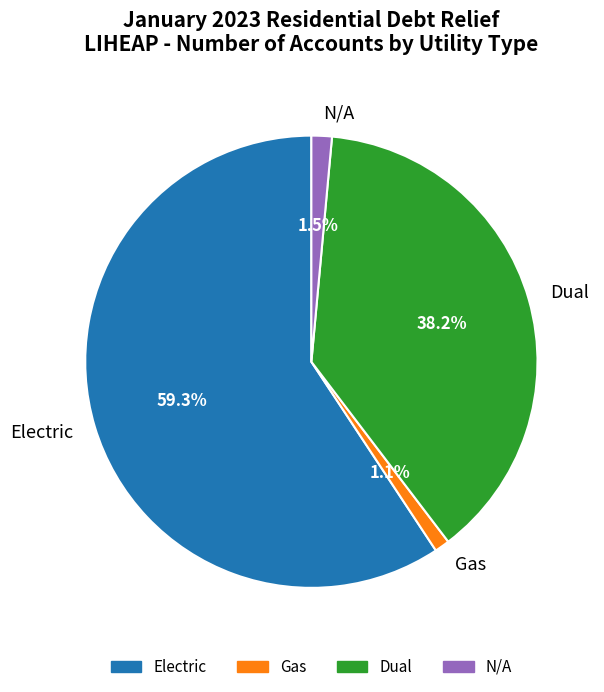

Is it true that Electric is 71% of the pie?

False